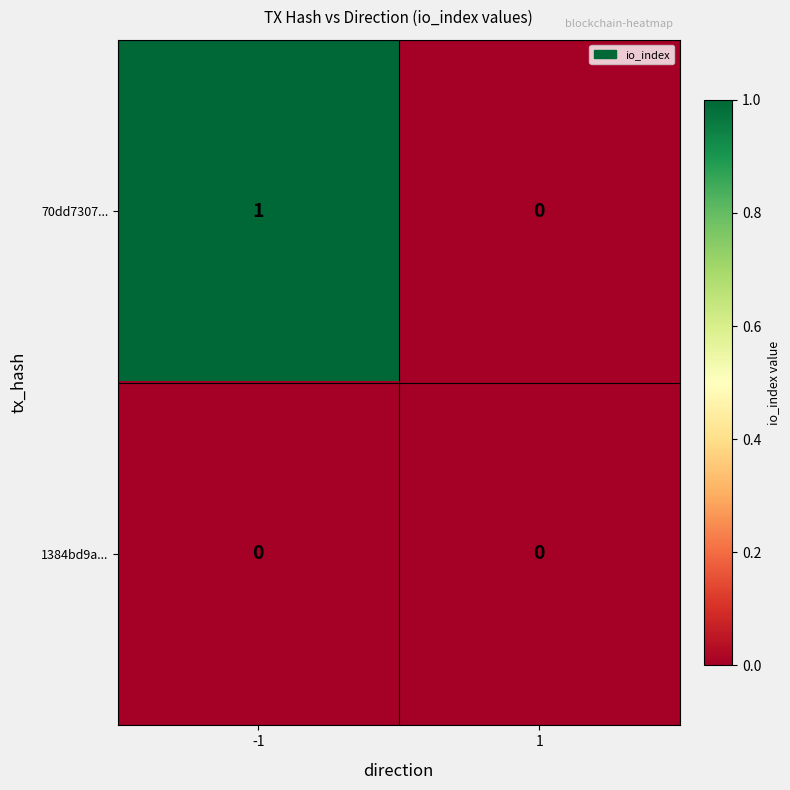

Count the number of categories in the chart.

2